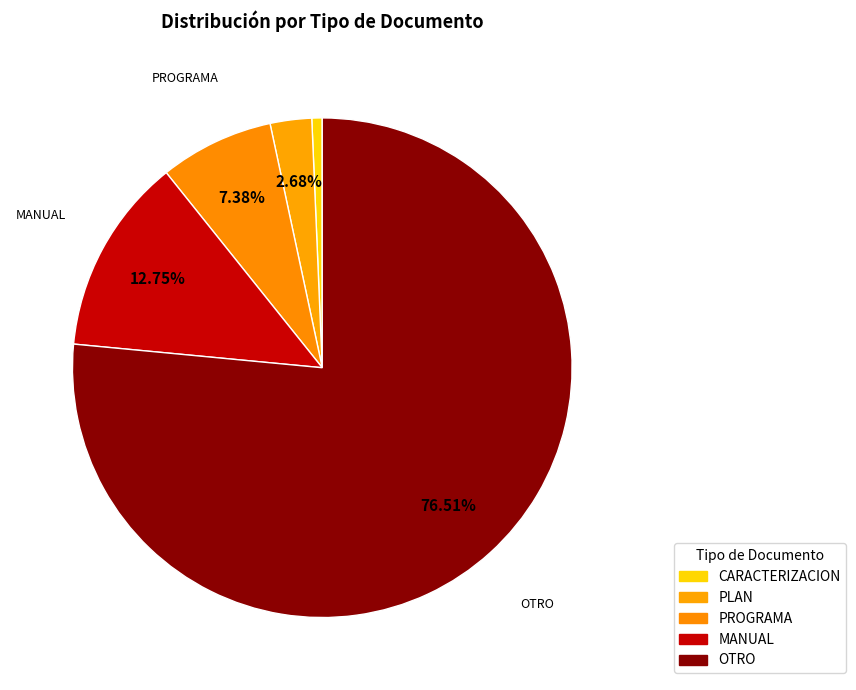

Count the number of slices in the pie.

5